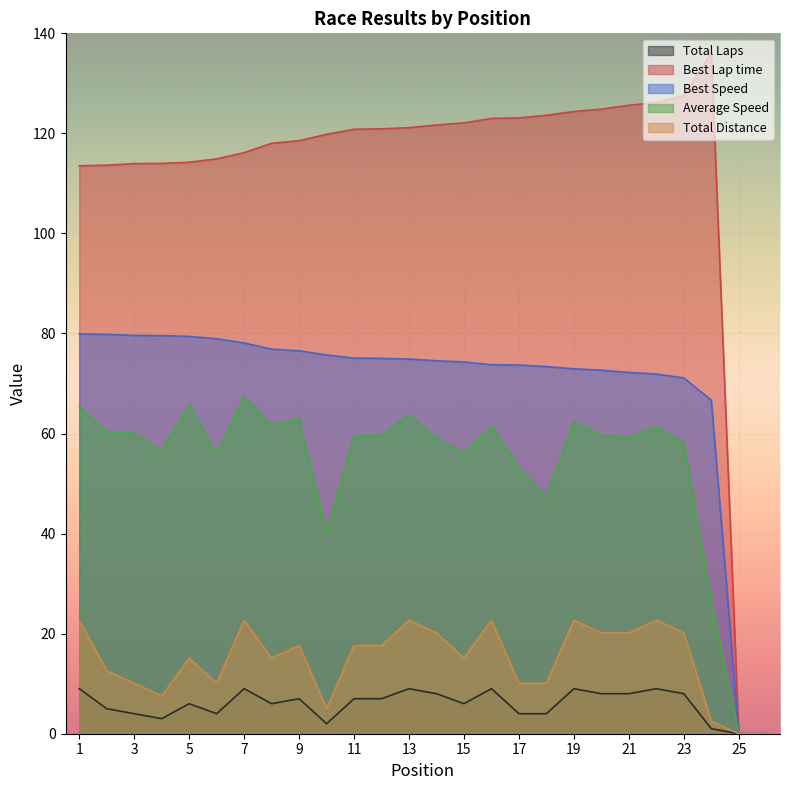

Which series has the widest spread of values?

Best Lap time